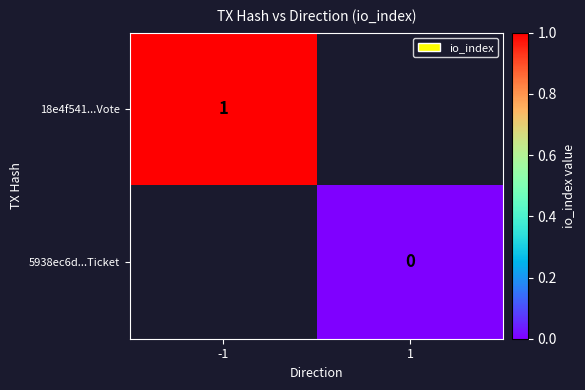

At how many categories does at least one series exceed 0?

1